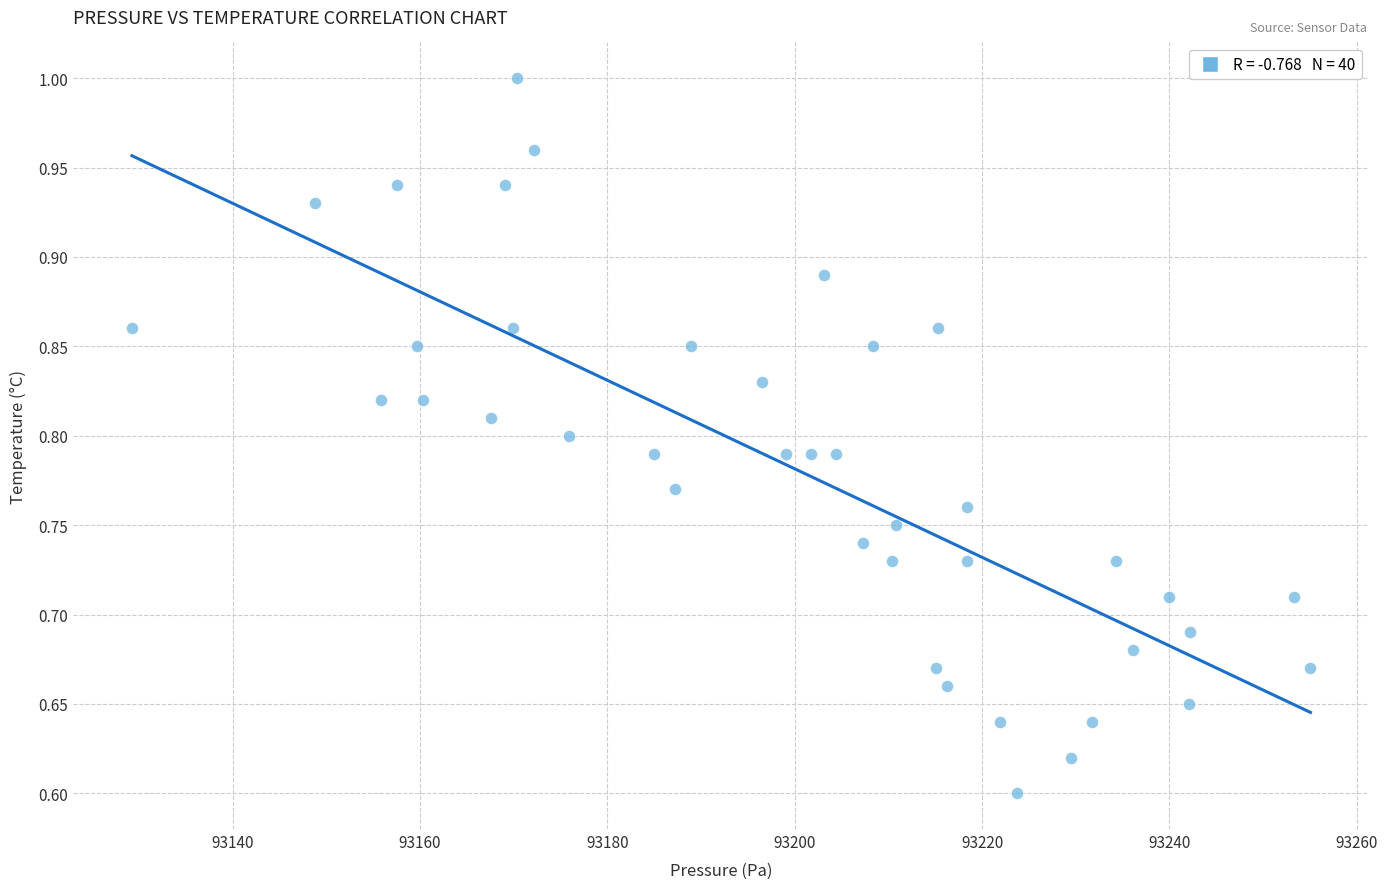

What is the range of X values (max minus min)?

125.8